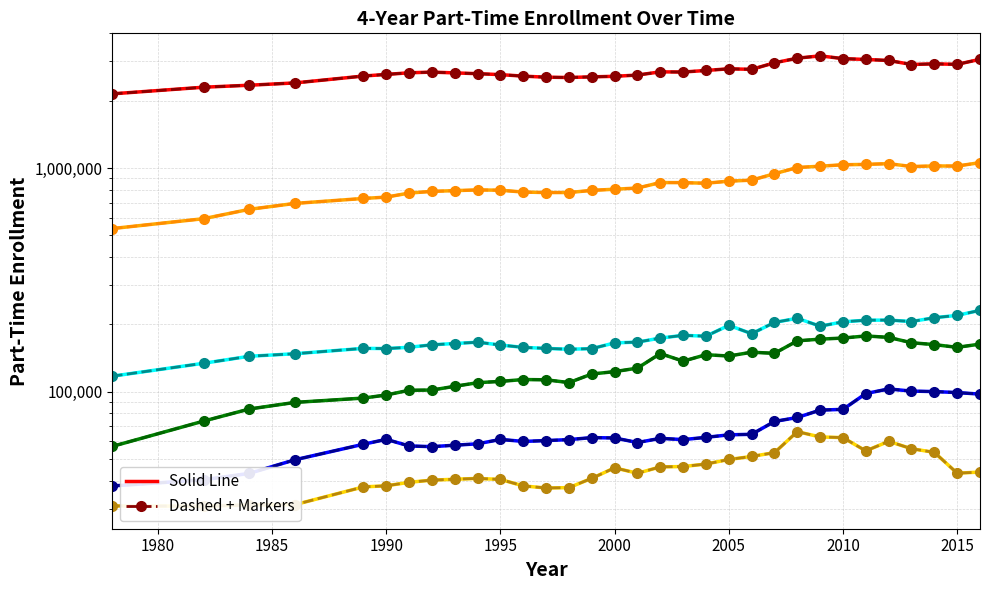

At how many categories does at least one series exceed 998599?

32